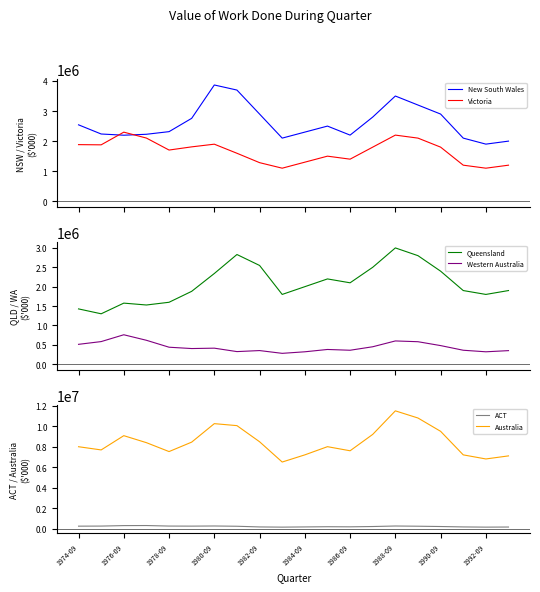

Does the chart have visible grid lines?

No